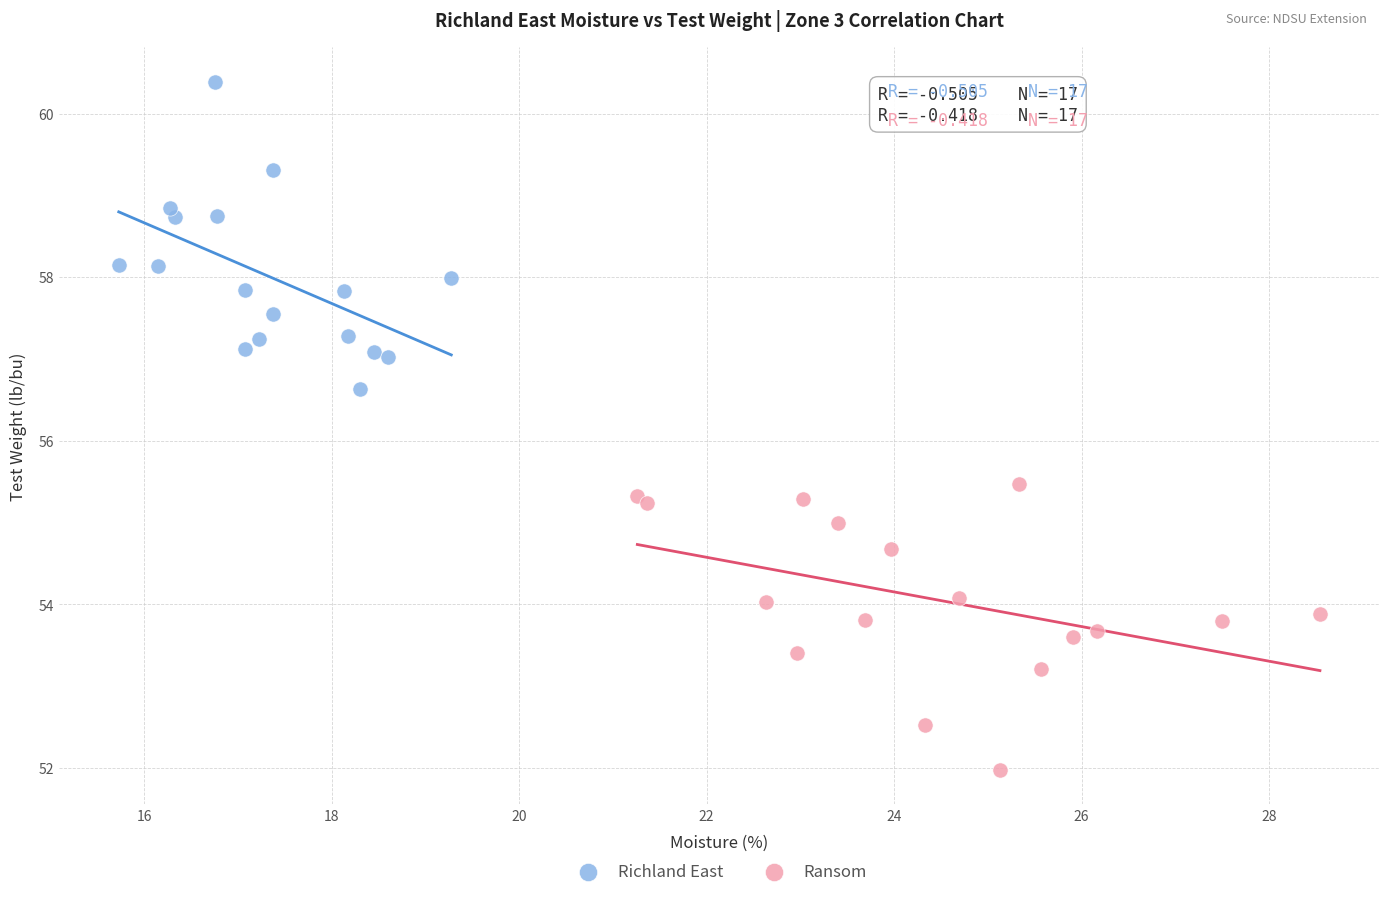

Which series reaches the maximum Y coordinate?

Richland East